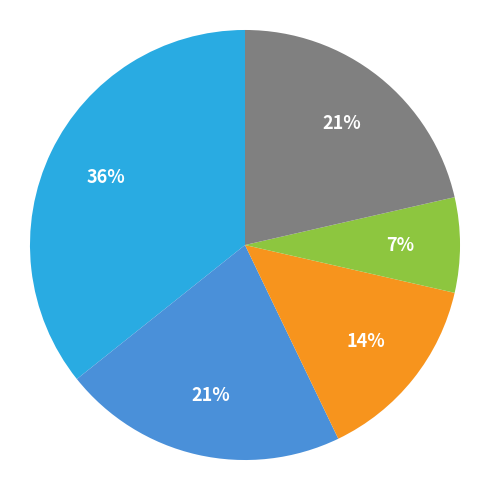

Count the number of slices in the pie.

5